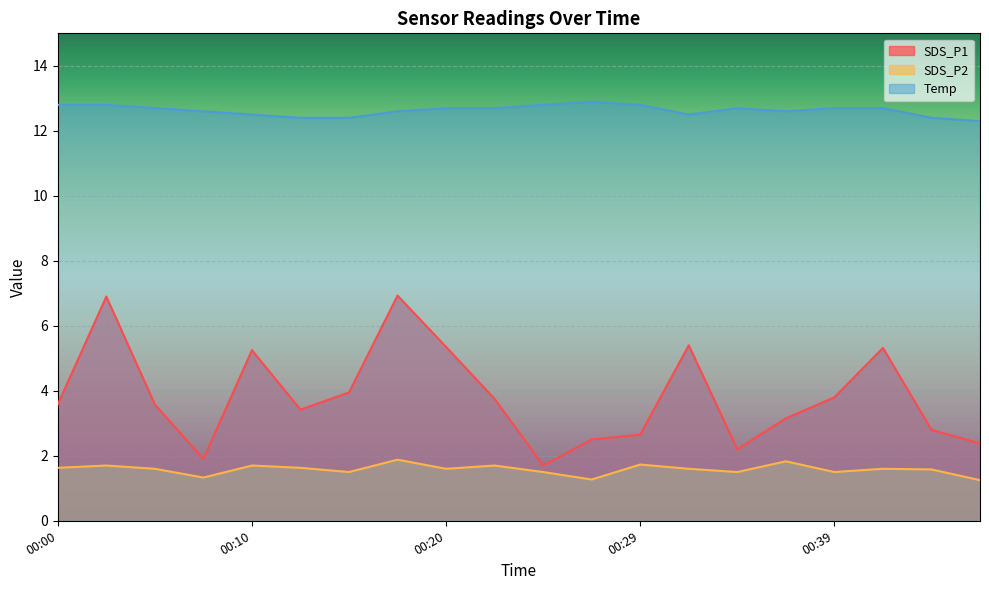

List the series in order of their overall mean, lowest first.

SDS_P2, SDS_P1, Temp